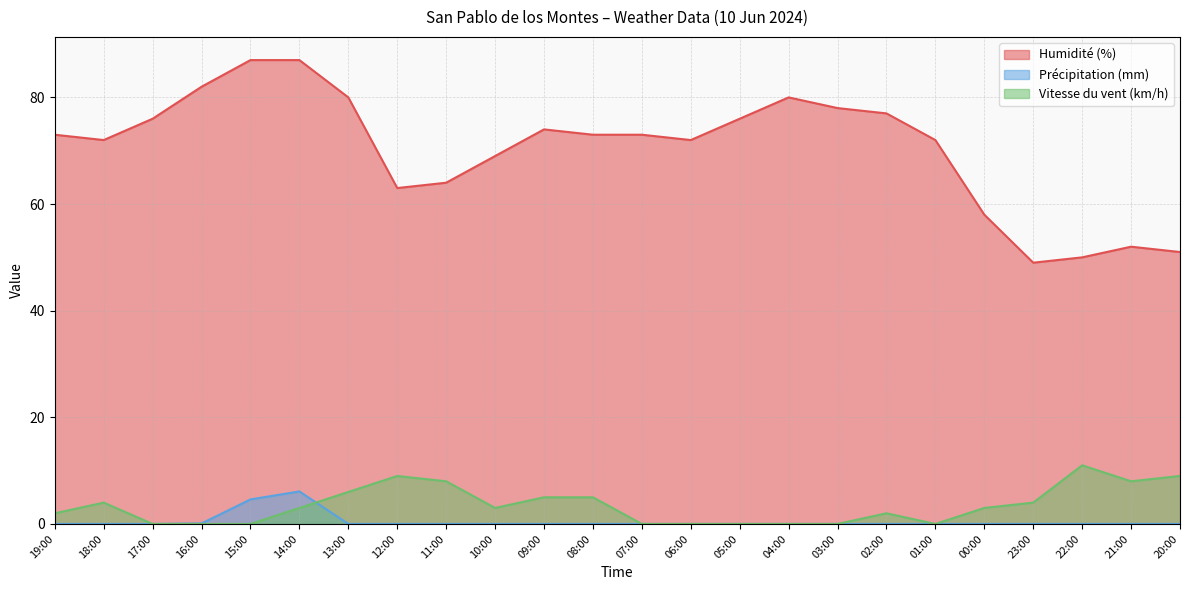

Reading left to right, list all the values displayed in this chart.

Humidité (%): 19:00=73.0	18:00=72.0	17:00=76.0	16:00=82.0	15:00=87.0	14:00=87.0	13:00=80.0	12:00=63.0	11:00=64.0	10:00=69.0	09:00=74.0	08:00=73.0	07:00=73.0	06:00=72.0	05:00=76.0	04:00=80.0	03:00=78.0	02:00=77.0	01:00=72.0	00:00=58.0	23:00=49.0	22:00=50.0	21:00=52.0	20:00=51.0
Précipitation (mm): 19:00=0.0	18:00=0.0	17:00=0.0	16:00=0.1	15:00=4.6	14:00=6.1	13:00=0.0	12:00=0.0	11:00=0.0	10:00=0.0	09:00=0.0	08:00=0.0	07:00=0.0	06:00=0.0	05:00=0.0	04:00=0.0	03:00=0.0	02:00=0.0	01:00=0.0	00:00=0.0	23:00=0.0	22:00=0.0	21:00=0.0	20:00=0.0
Vitesse du vent (km/h): 19:00=2.0	18:00=4.0	17:00=0.0	16:00=0.0	15:00=0.0	14:00=3.0	13:00=6.0	12:00=9.0	11:00=8.0	10:00=3.0	09:00=5.0	08:00=5.0	07:00=0.0	06:00=0.0	05:00=0.0	04:00=0.0	03:00=0.0	02:00=2.0	01:00=0.0	00:00=3.0	23:00=4.0	22:00=11.0	21:00=8.0	20:00=9.0